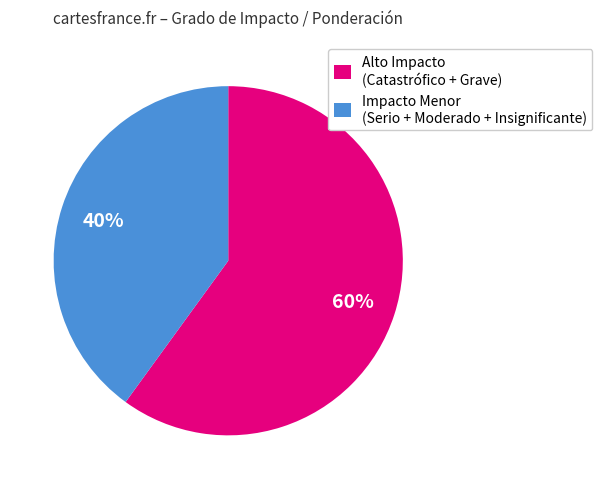

Which category has the smallest portion of the pie?

Impacto Menor (Serio + Moderado + Insignificante)